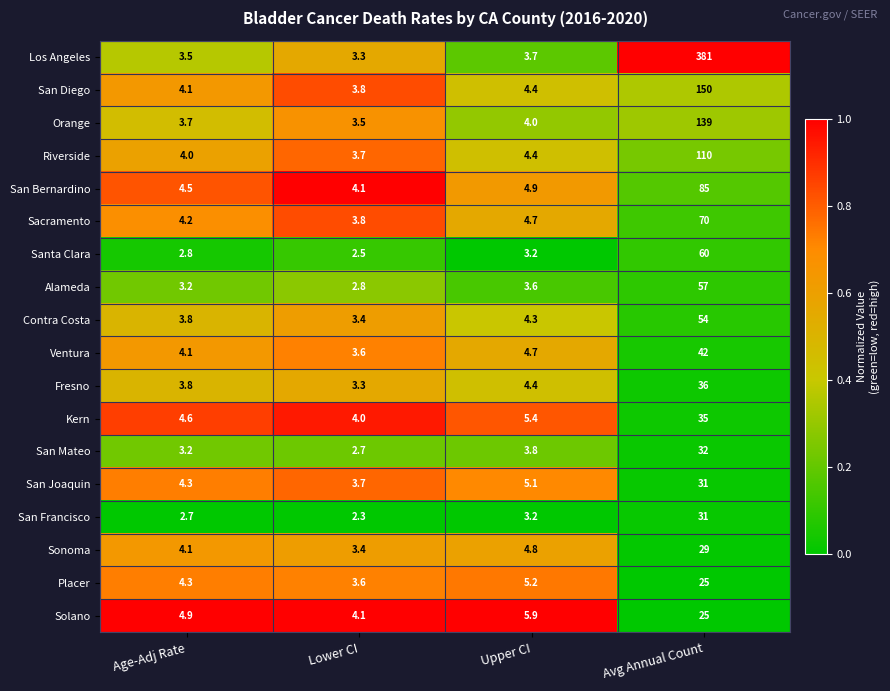

The value of San Joaquin at Upper CI is 5.1. True or false?

True